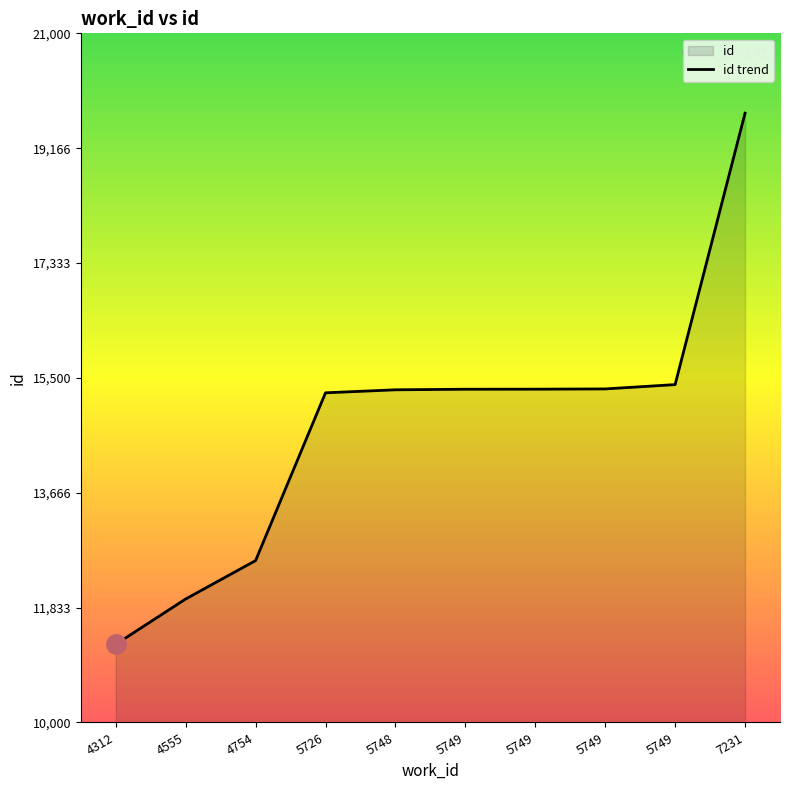

The chart shows a value of 15320 at 5749. True or false?

True